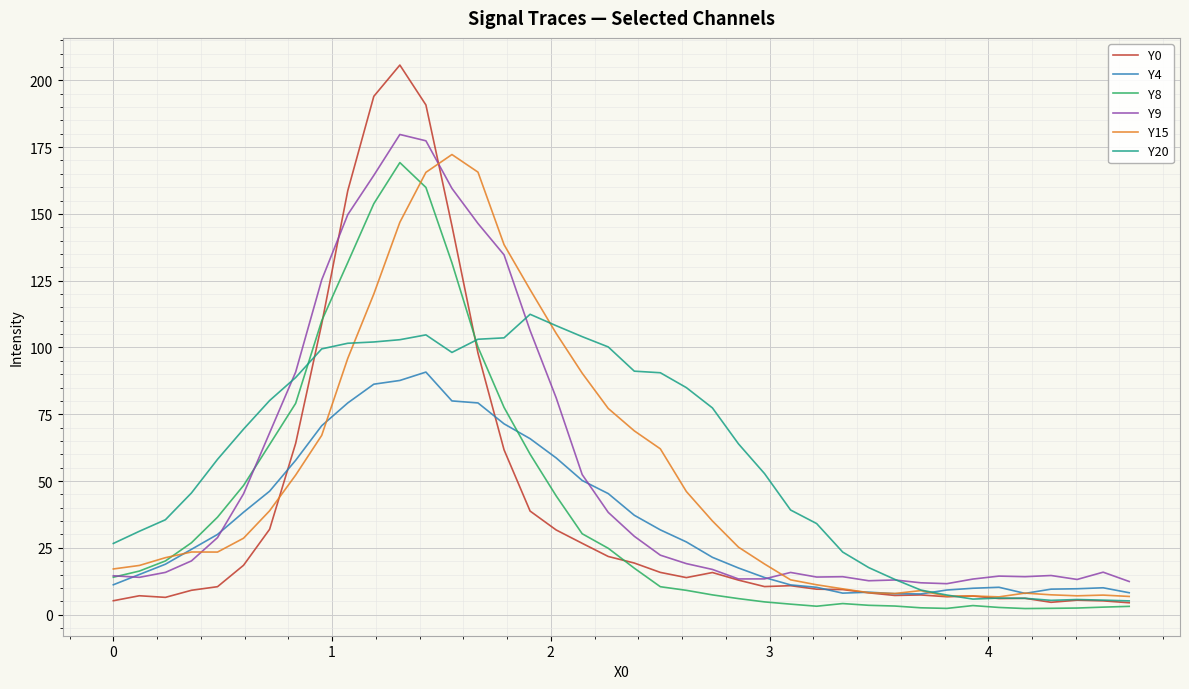

What are all the series names shown in the legend?

Y0, Y4, Y8, Y9, Y15, Y20